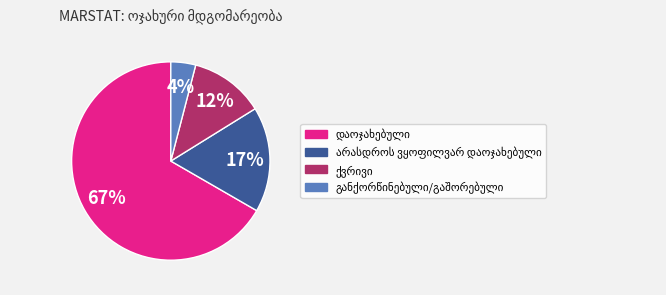

How many slices are in this pie chart?

4